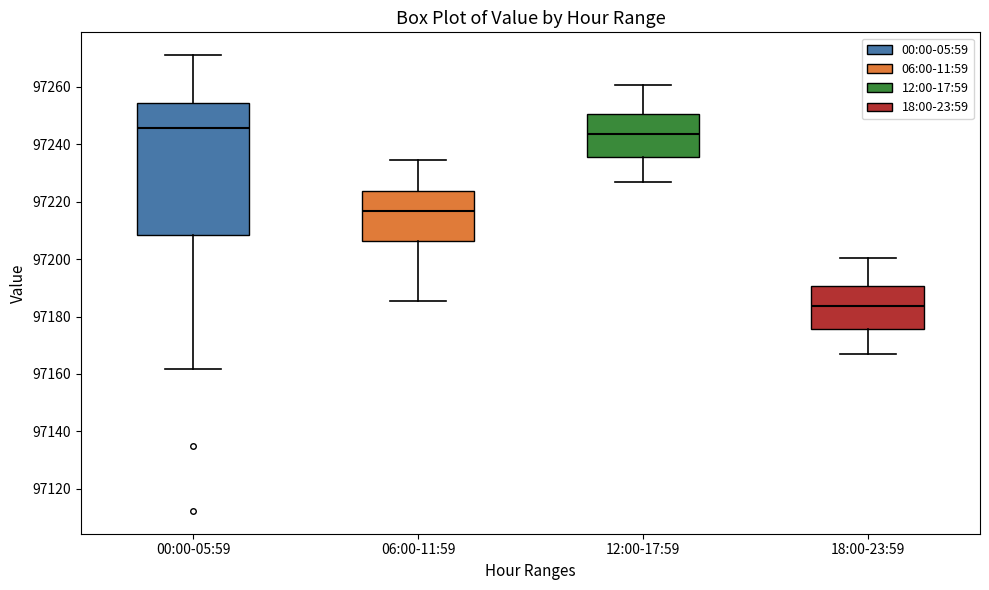

Which box is the tallest, from its lower edge to its upper edge?

00:00-05:59